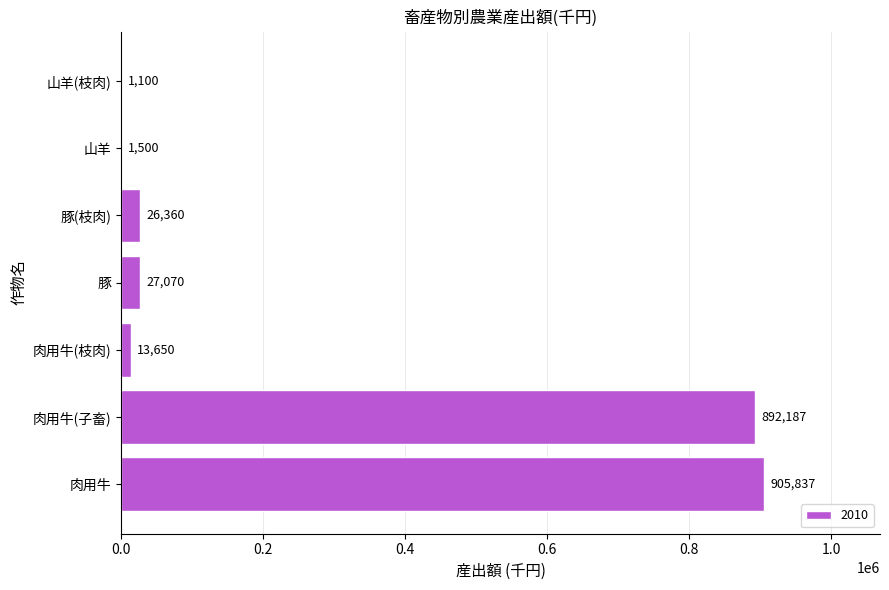

Reading bottom to top, transcribe all the data shown in this chart.

肉用牛=905837	肉用牛(子畜)=892187	肉用牛(枝肉)=13650	豚=27070	豚(枝肉)=26360	山羊=1500	山羊(枝肉)=1100